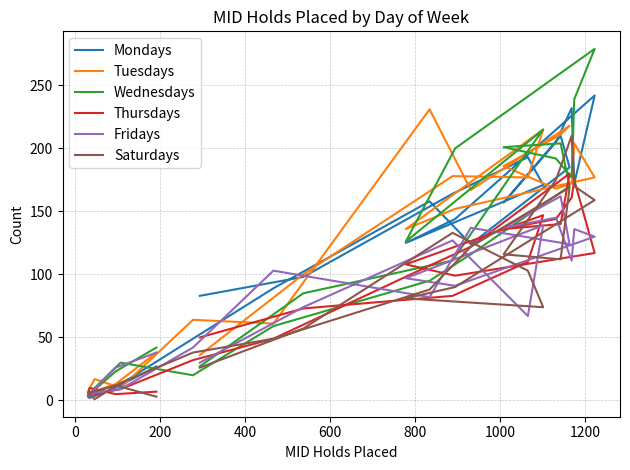

Is the value of Tuesdays at 10 greater than the value of Wednesdays at 13?

Yes